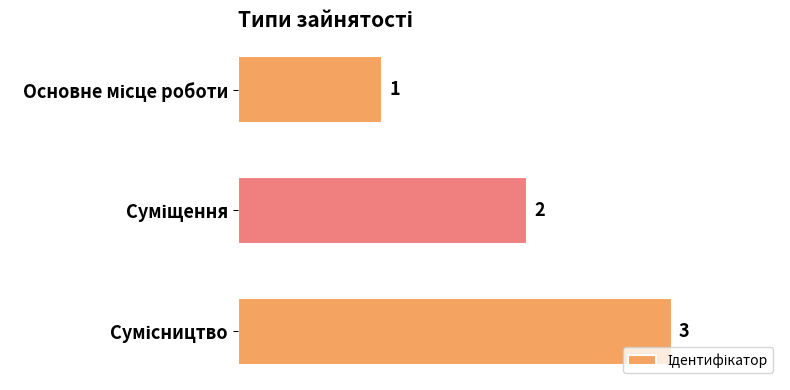

Are the bars grouped side by side (vs. stacked)?

No